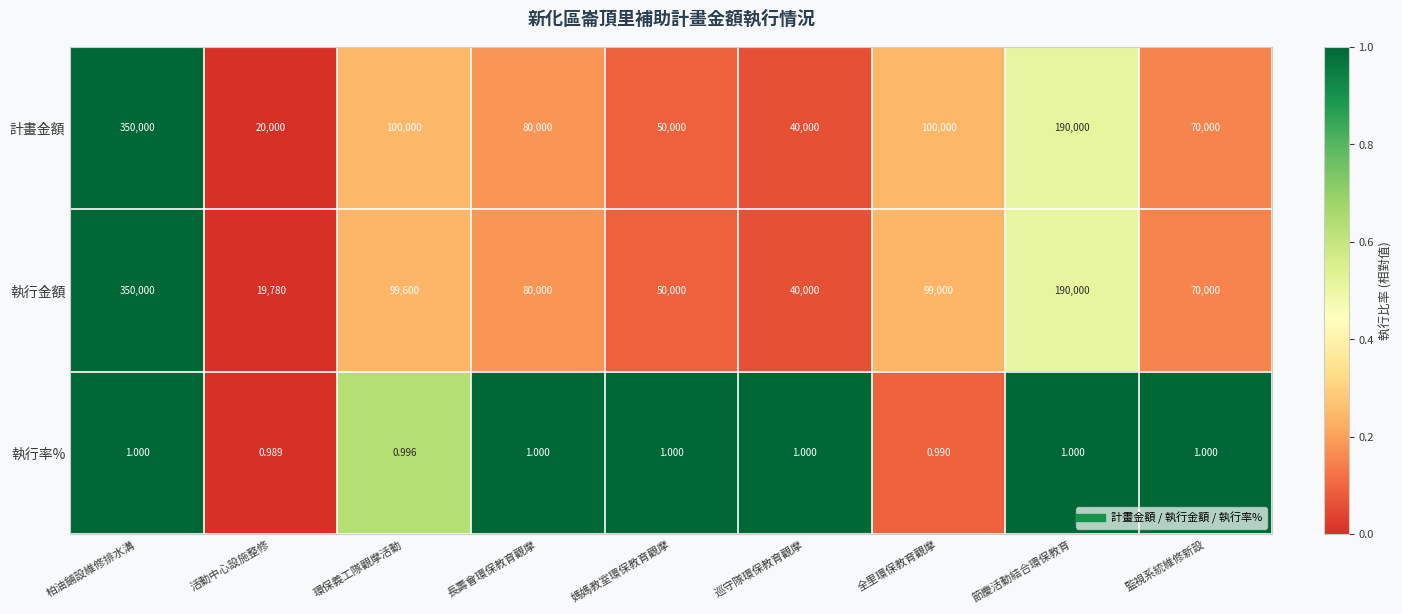

At how many categories does at least one series exceed 0?

9